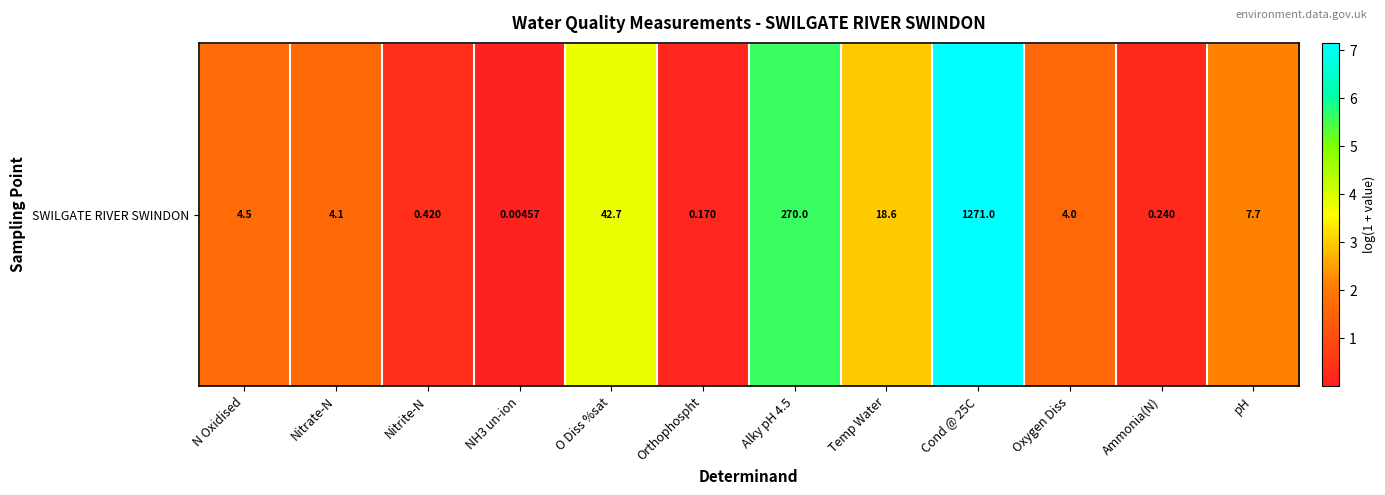

List the labels in order of value, largest first.

Cond @ 25C, Alky pH 4.5, O Diss %sat, Temp Water, pH, N Oxidised, Nitrate-N, Oxygen Diss, Nitrite-N, Ammonia(N), Orthophospht, NH3 un-ion